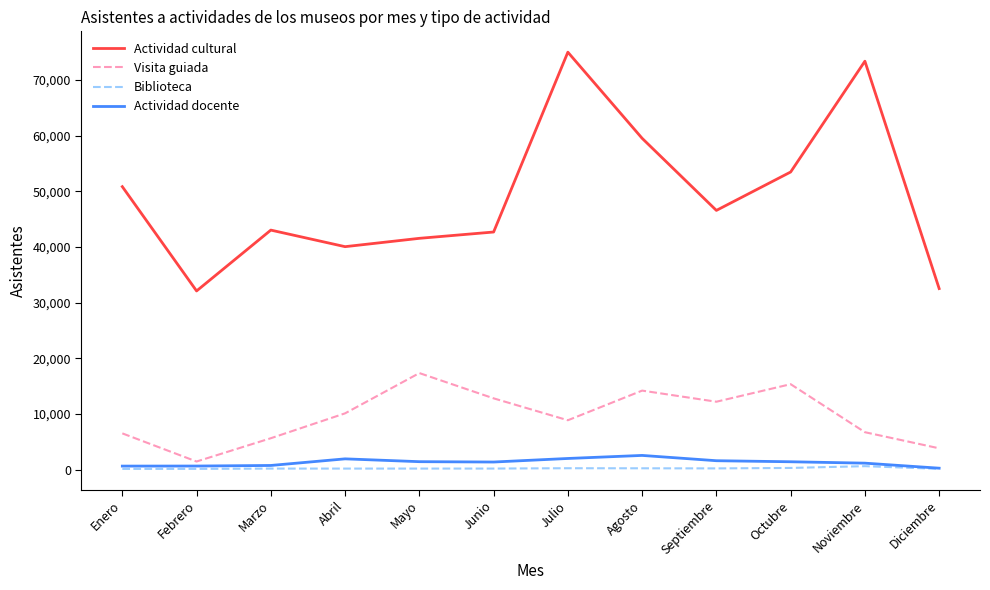

True or false: Visita guiada has a value of 20617 at Octubre.

False